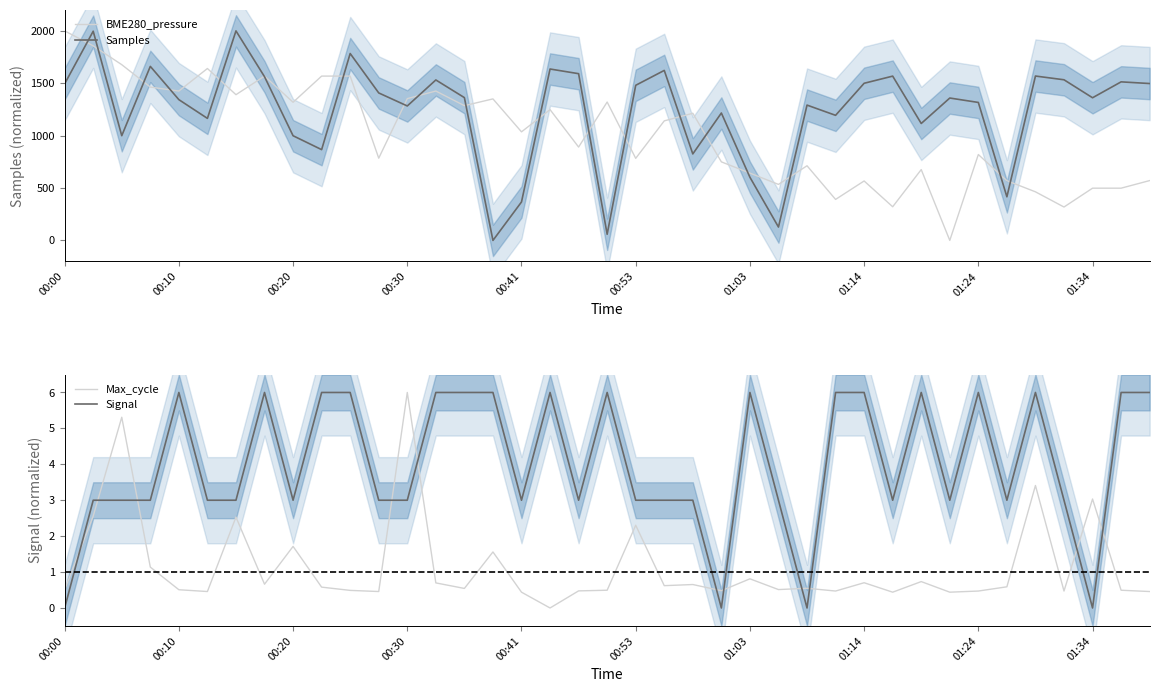

Which series ends up on top after the final intersection of Signal and Samples?

Samples